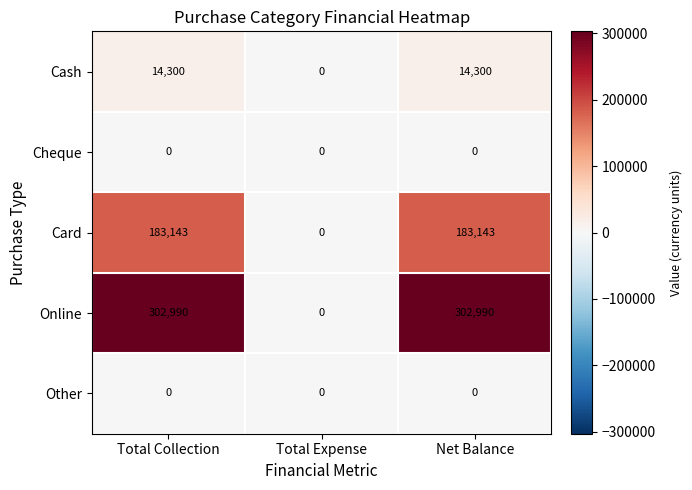

Reading right to left, what are all the values shown in this chart?

Cash: 14300	0	14300
Cheque: 0	0	0
Card: 183143	0	183143
Online: 302990	0	302990
Other: 0	0	0